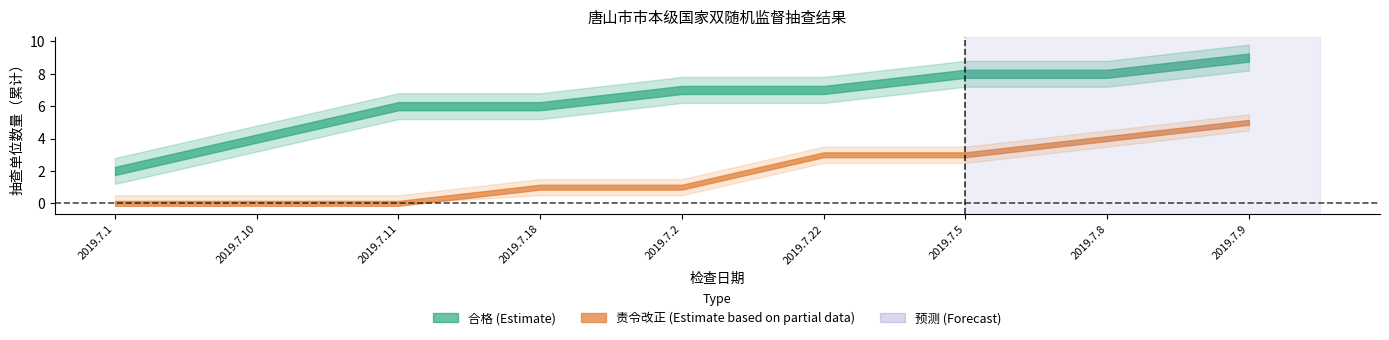

The 合格 series shows 1 at 2019.7.22. True or false?

False